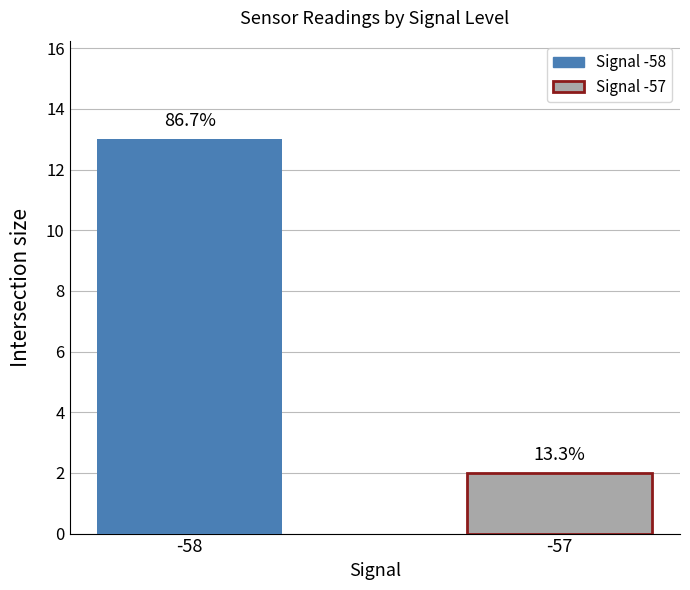

Which category has the highest value across all series?

-58